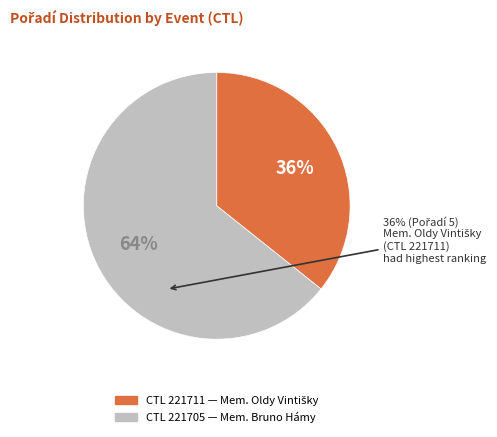

To the nearest percent, what is the average slice percentage?

50%